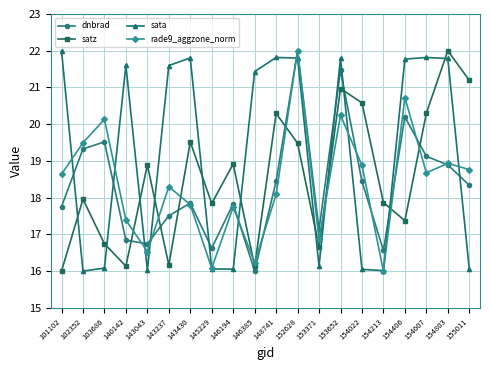

Does the chart have visible grid lines?

Yes